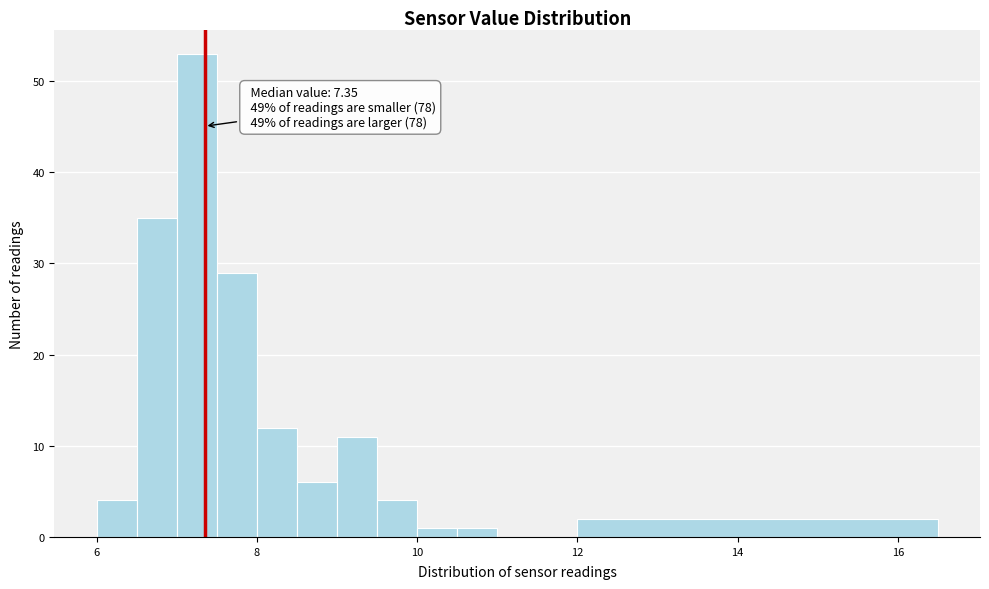

Around what value on the x-axis is the tallest bar? Give the approximate position of its centre, as read against the axis.

7.2